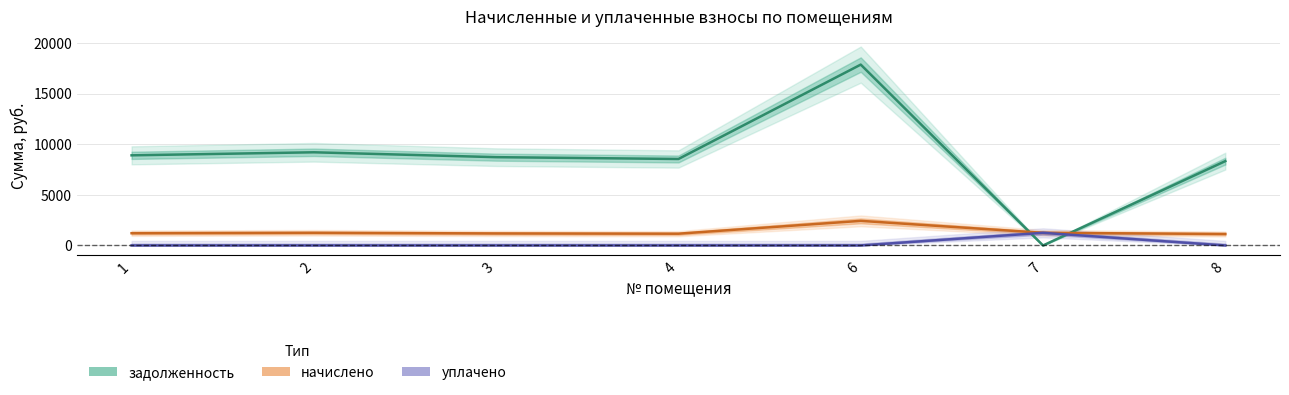

True or false: уплачено has a value of 550.9 at 8.

False